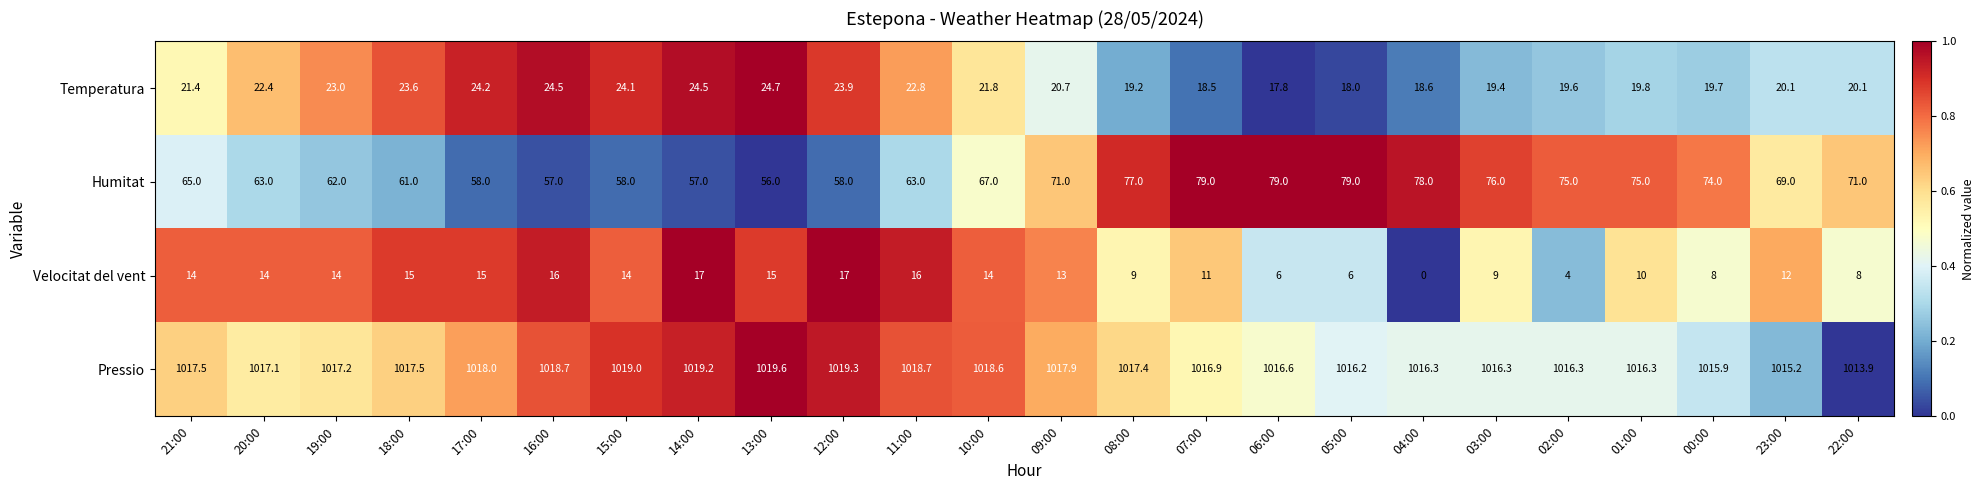

At which label does Temperatura first exceed 21?

21:00